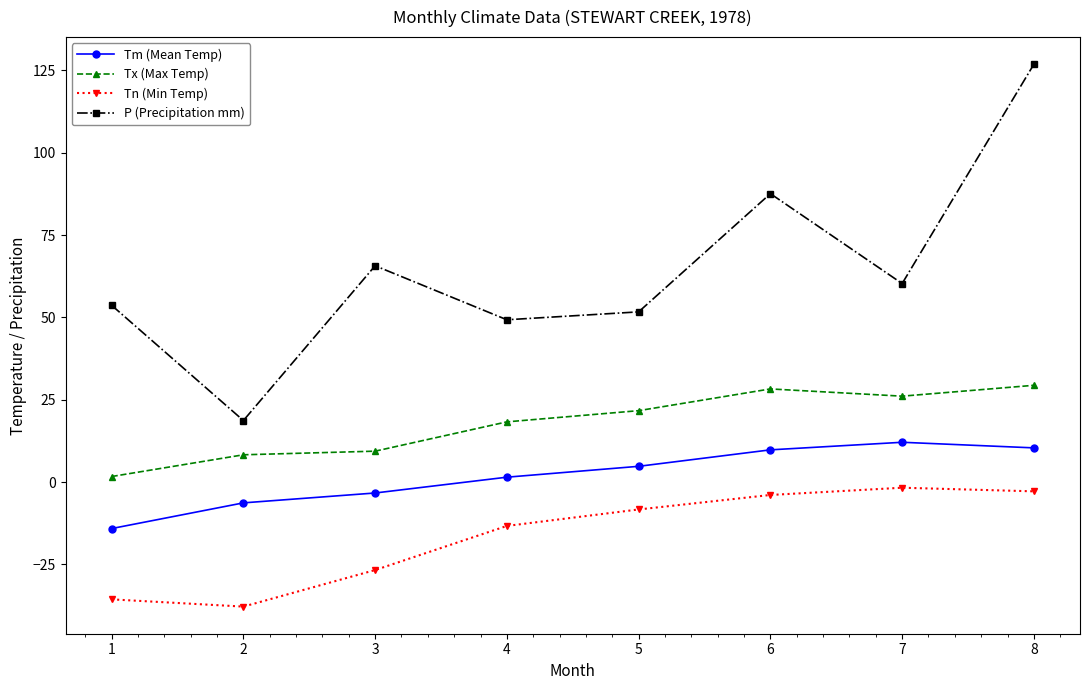

True or false: Tn (Min Temp) and P (Precipitation mm) intersect in this chart.

False